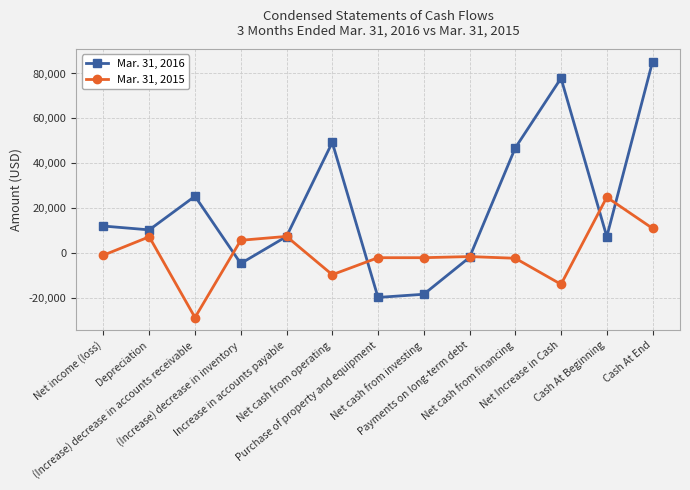

What value does the Mar. 31, 2015 series have at (Increase) decrease in accounts receivable?

-28644